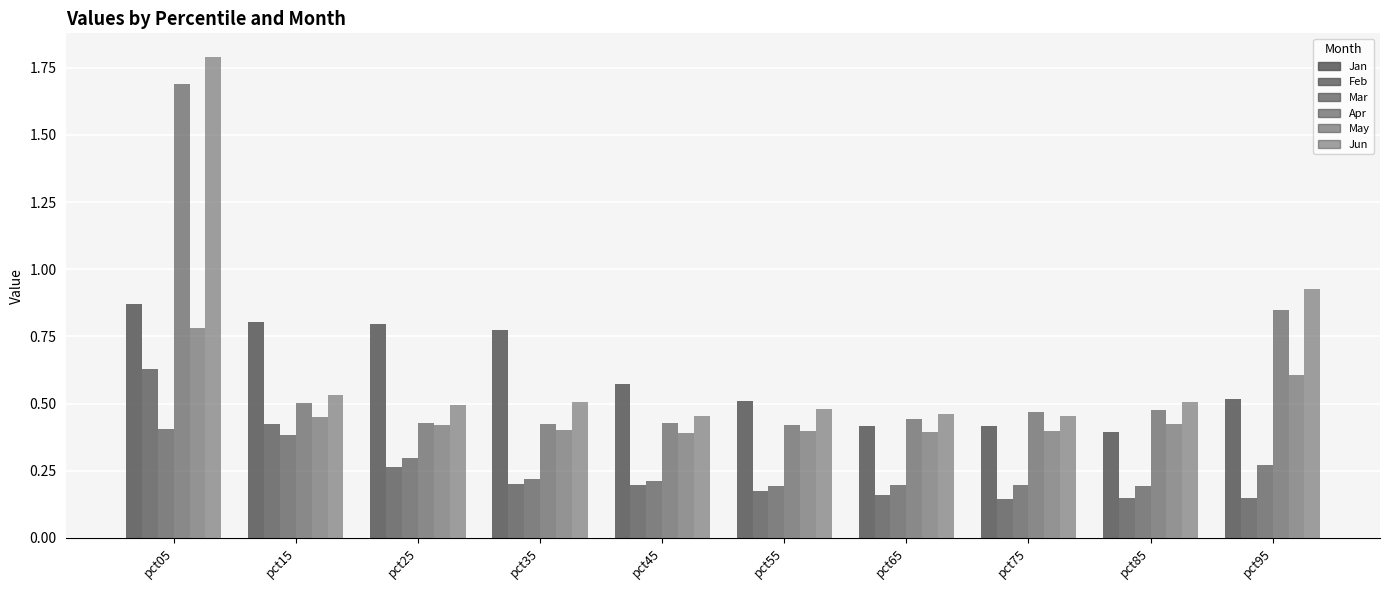

At which label is Jun closest to 1?

pct95